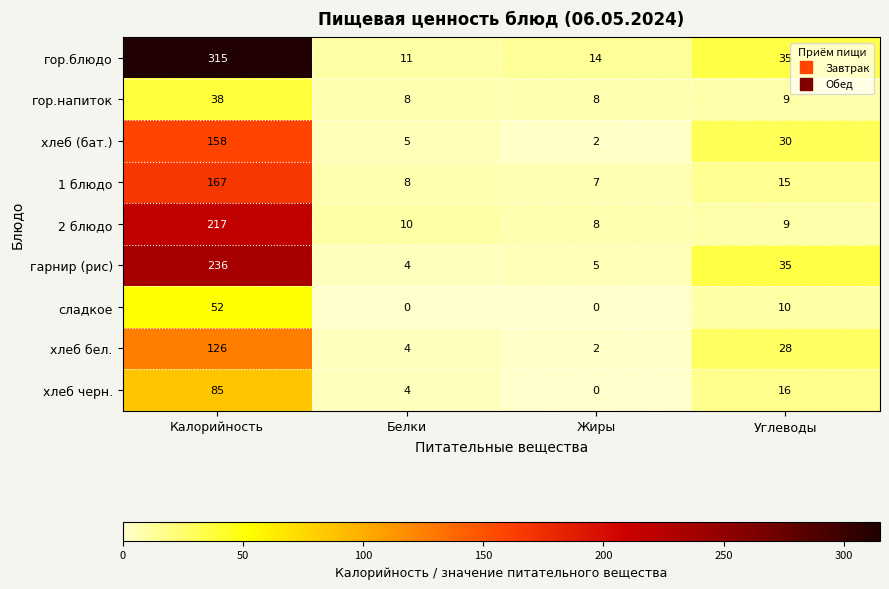

List the series in order of their peak value, highest first.

гор.блюдо, гарнир (рис), 2 блюдо, 1 блюдо, хлеб (бат.), хлеб бел., хлеб черн., сладкое, гор.напиток